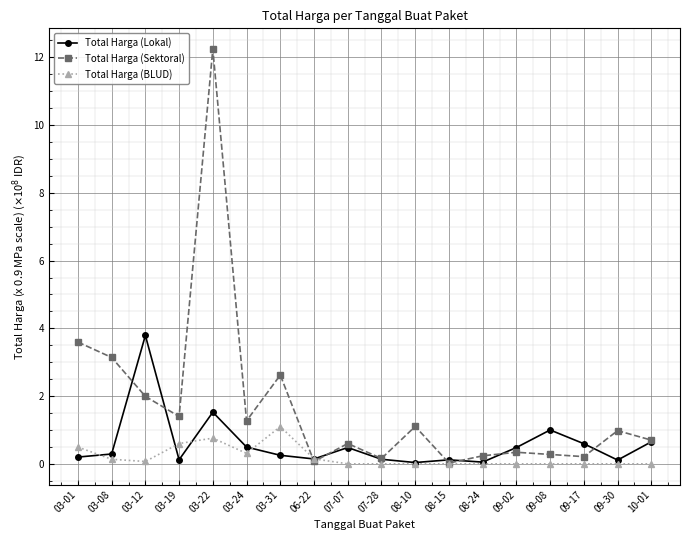

What is the label of the 18th point from the left?

10-01